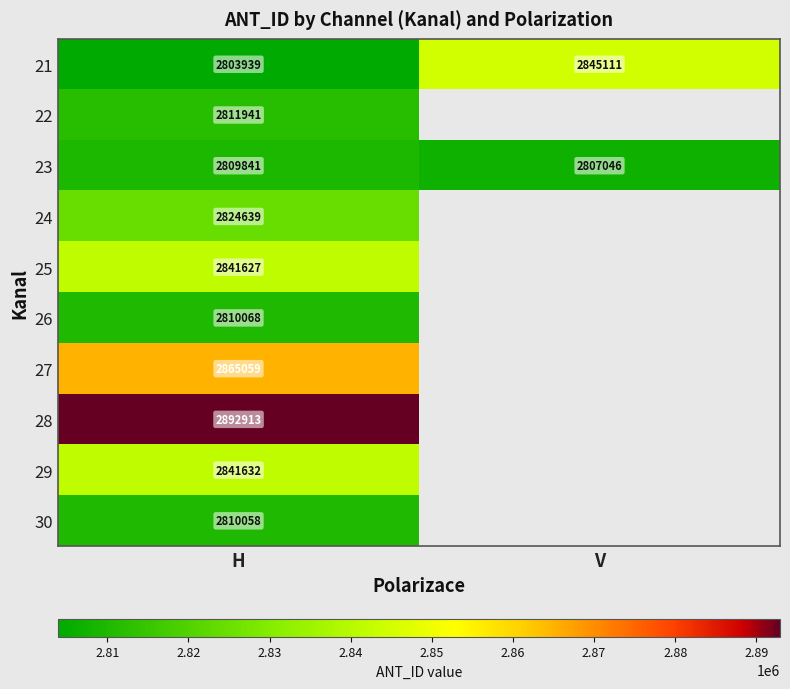

Rank the series at H from lowest to highest value.

21, 23, 30, 26, 22, 24, 25, 29, 27, 28